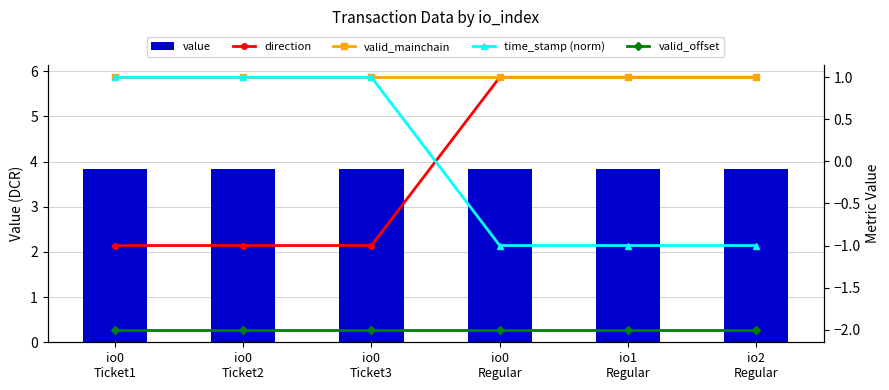

The value of direction at io1
Regular is 1.0. True or false?

True